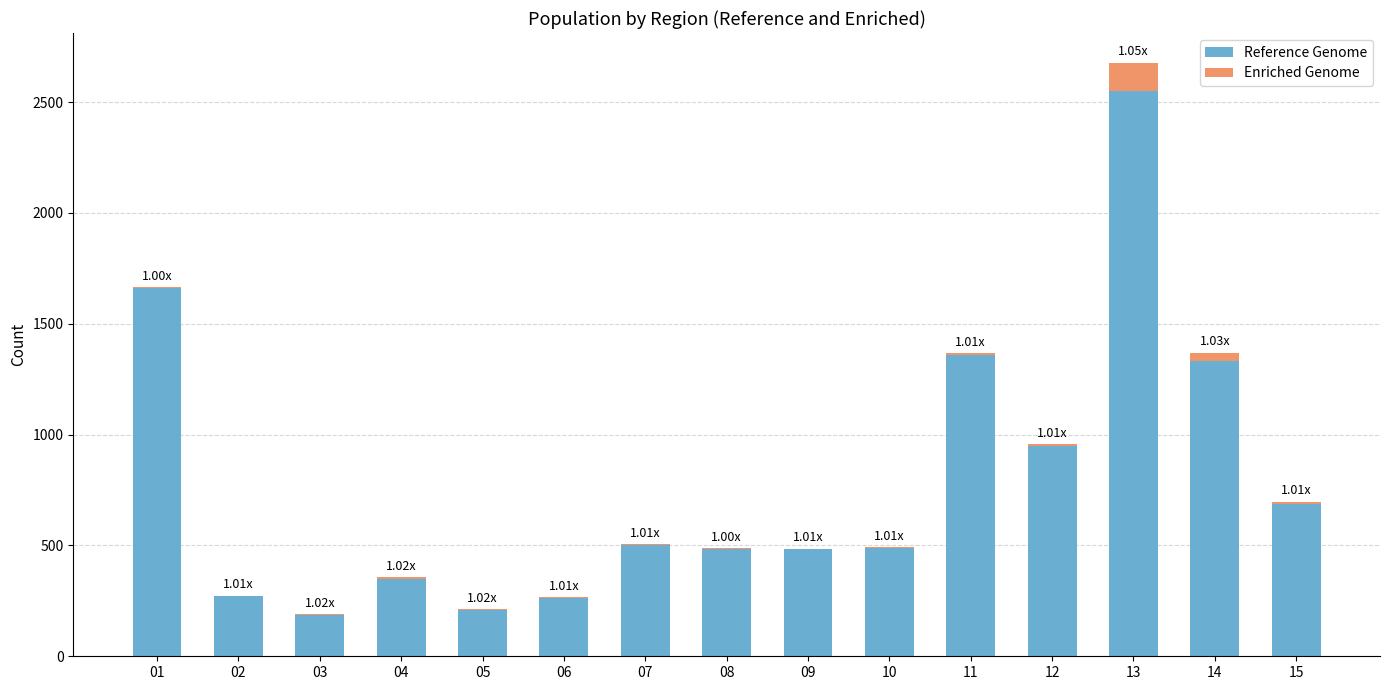

At which category is the sum across all series the highest?

13